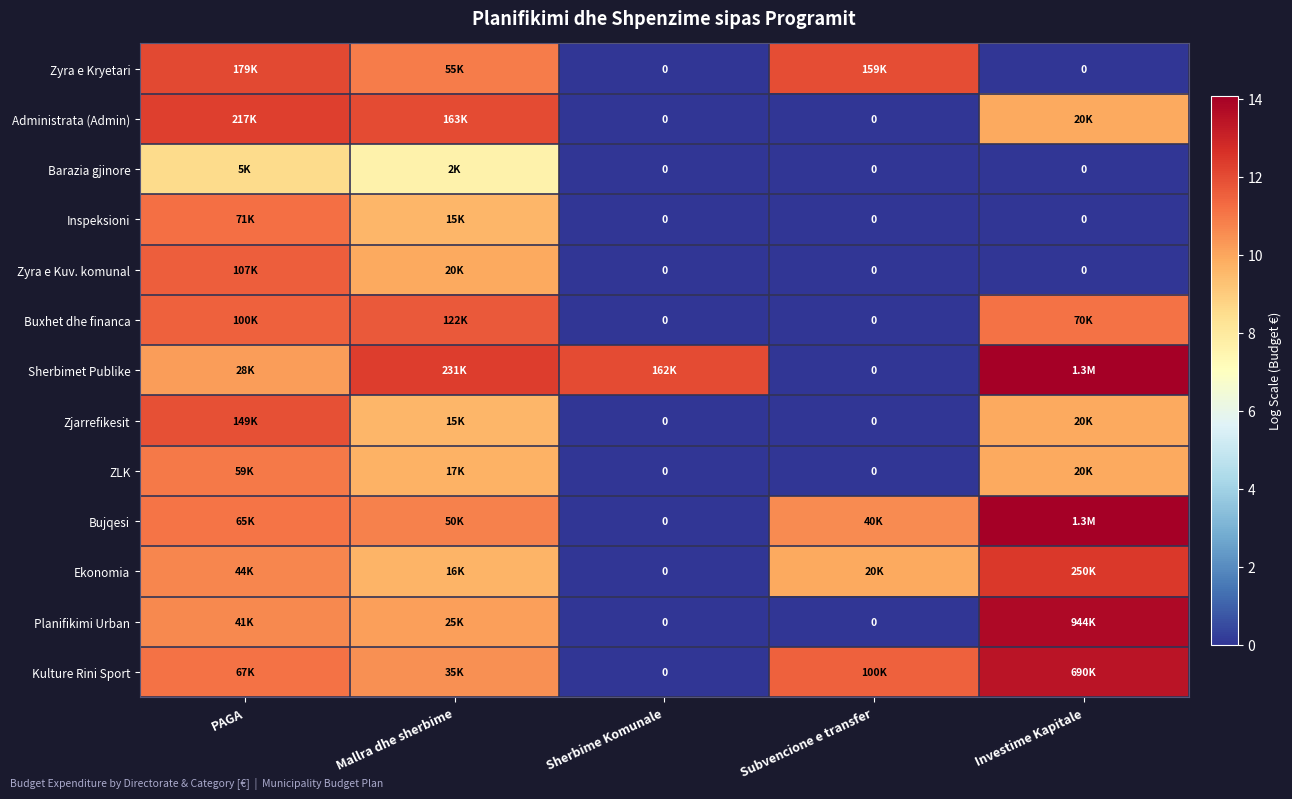

How many values in the Administrata (Admin) series exceed 9?

3